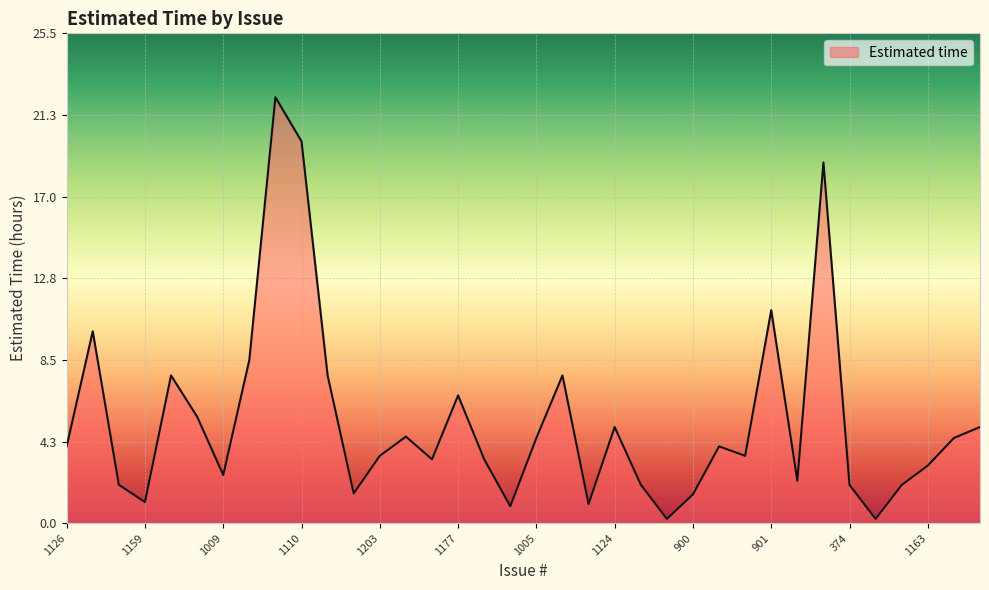

What is the maximum value shown in the chart?

22.2